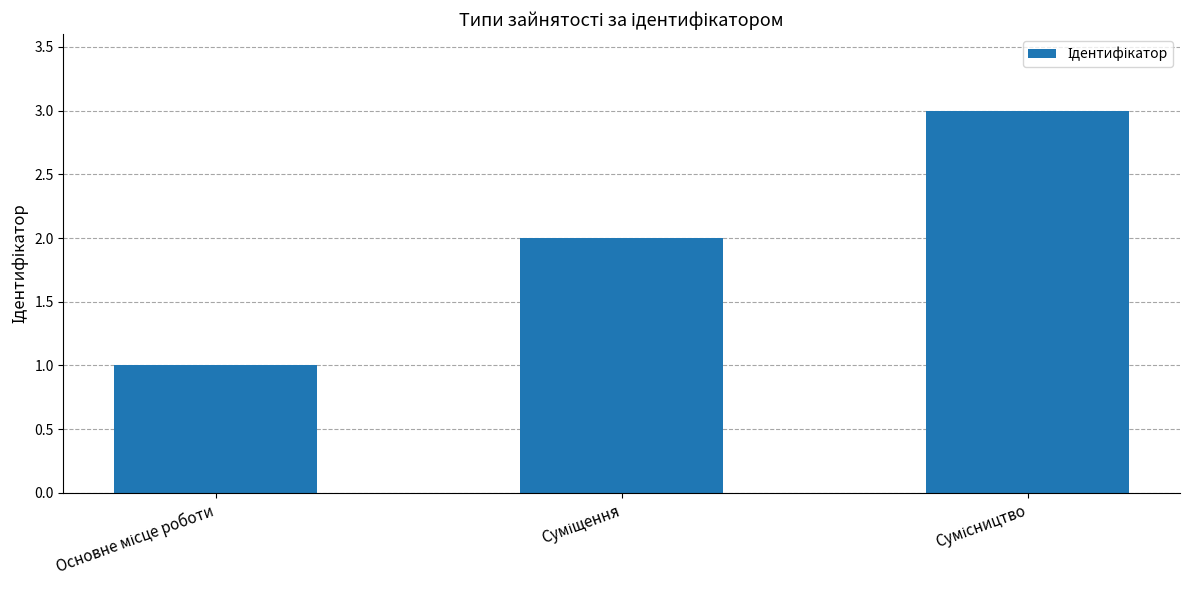

What is the maximum value shown in the chart?

3